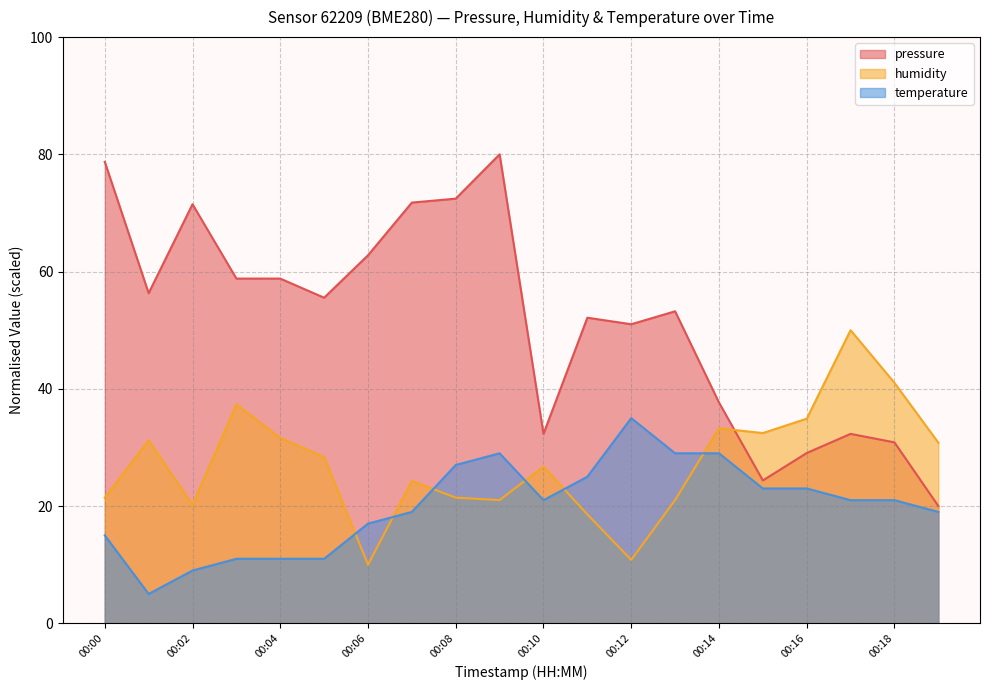

At which label is humidity closest to 30?

00:19